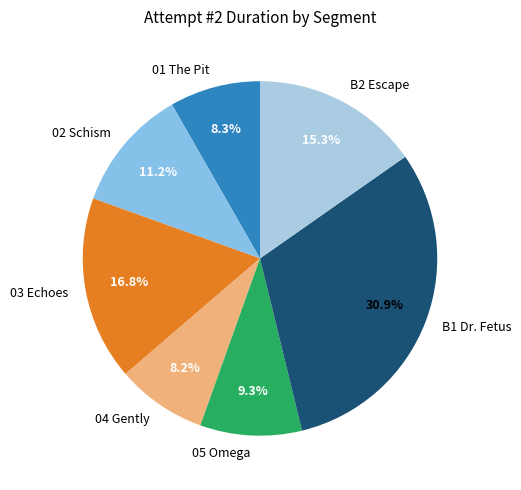

What percentage is the 01 The Pit slice, to the nearest percent?

8%